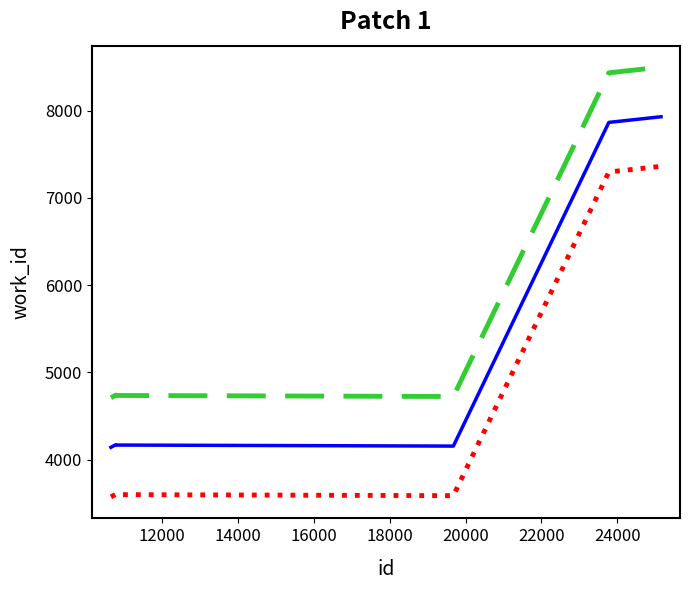

What is the smallest value displayed?

3572.8